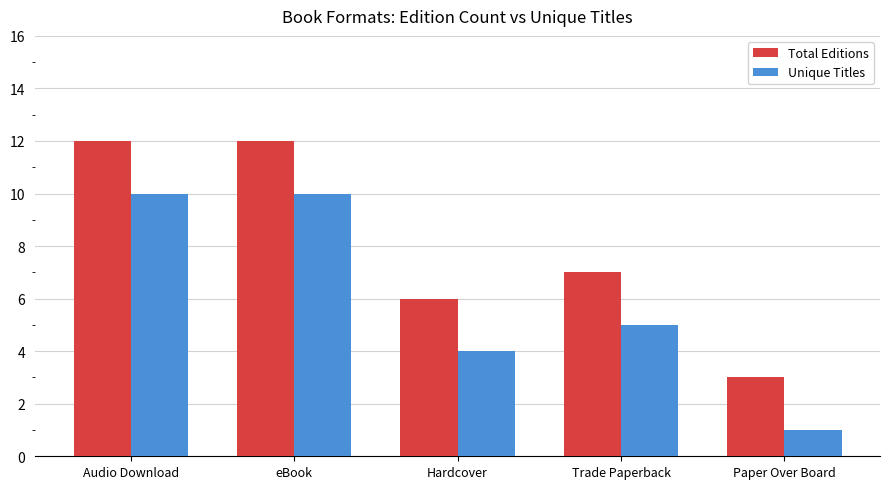

How many values in the Unique Titles series are below 5?

2